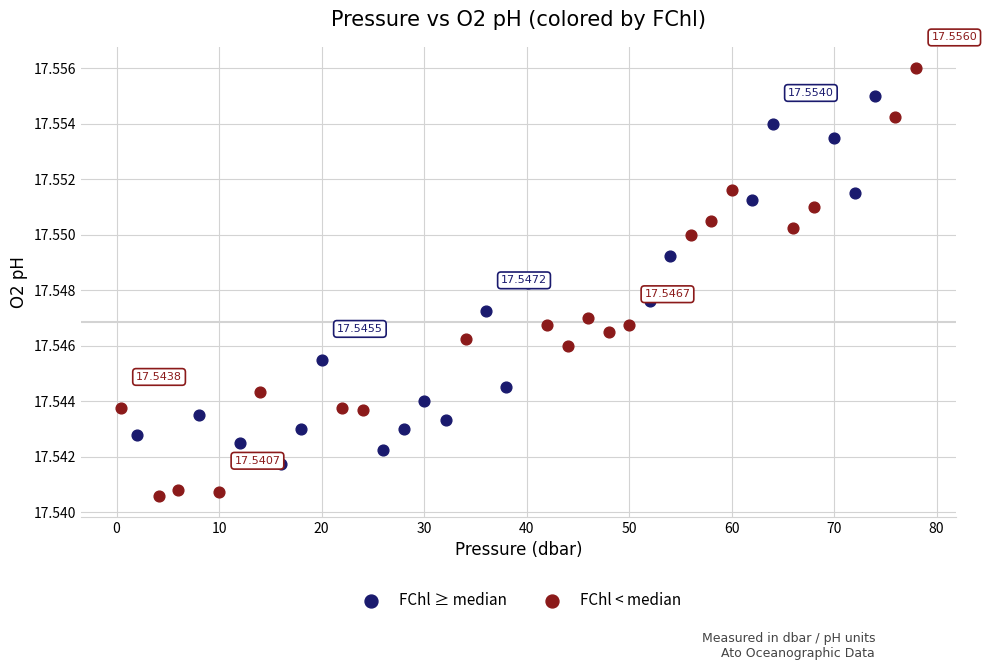

Which series reaches the minimum Y coordinate?

FChl < median